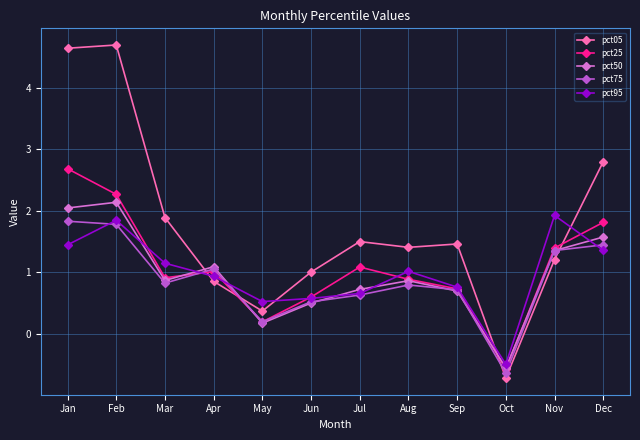

What is the lowest value of the pct25 series?

-0.6